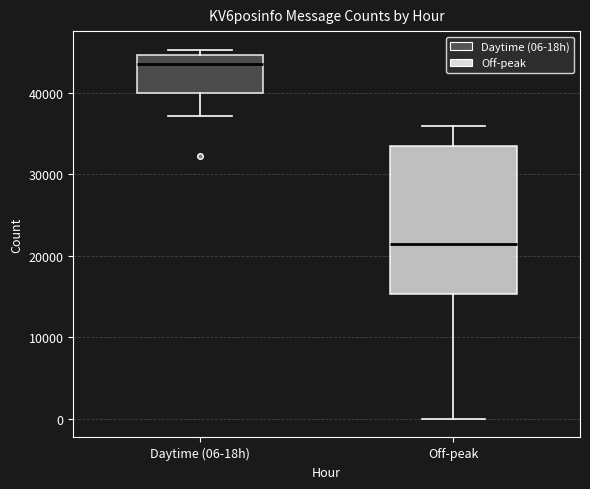

Which box's median line is the highest?

Daytime (06-18h)